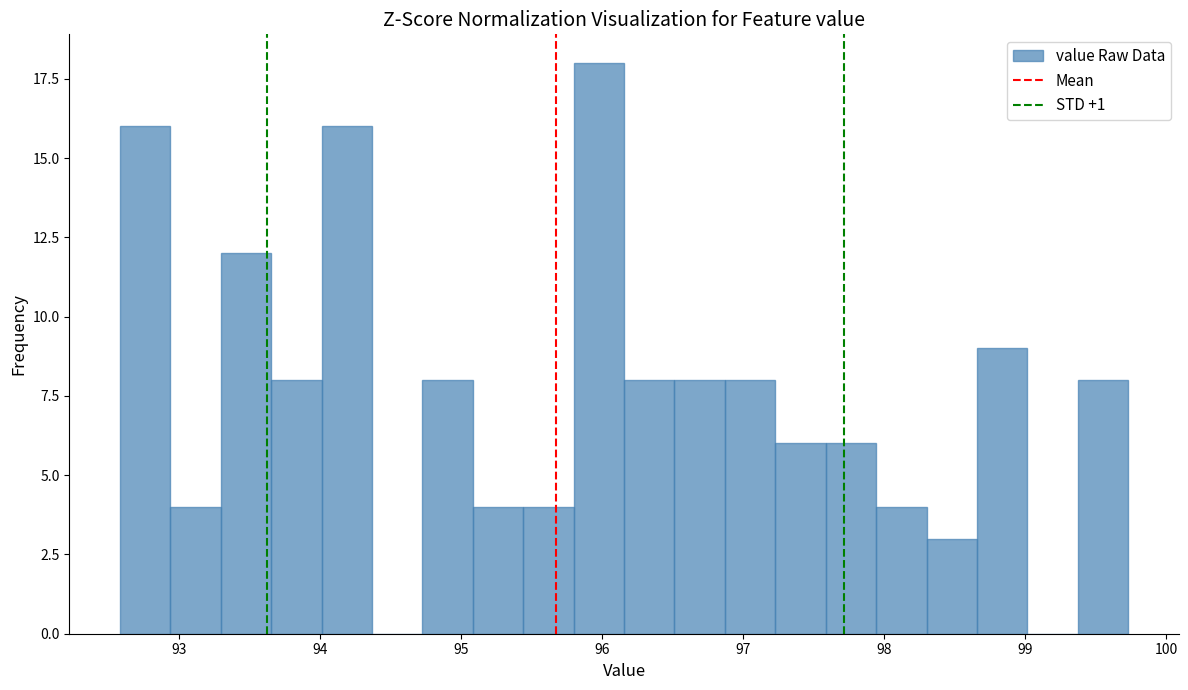

Read against the x-axis, roughly where is the centre of the tallest bar?

96.0